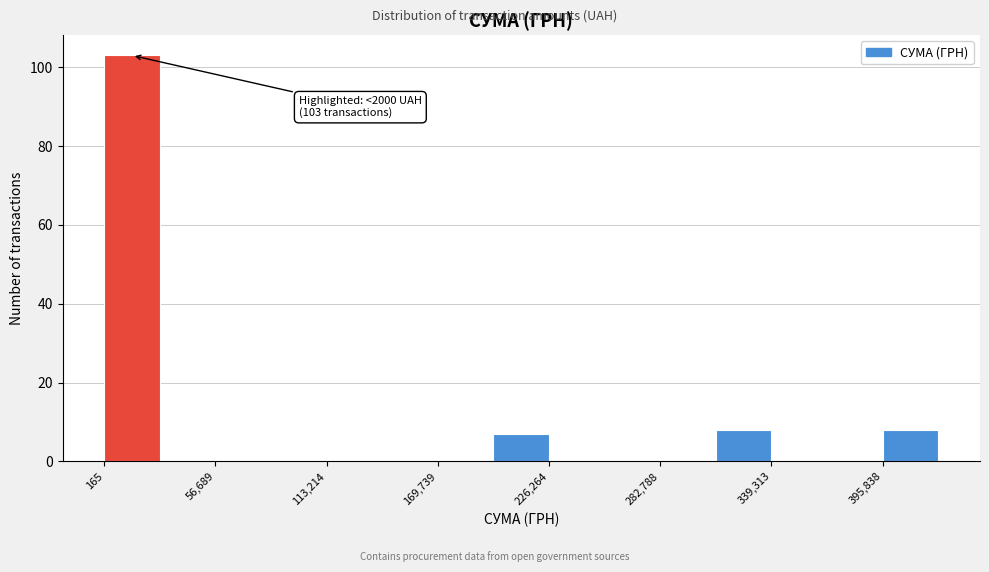

Read against the x-axis, roughly where is the centre of the tallest bar?

10000